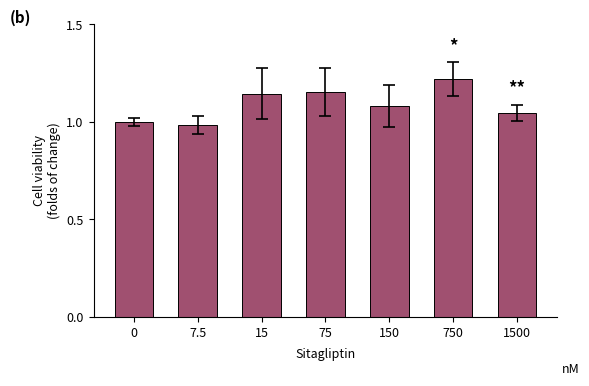

What is the difference between the values at 750 and 15?

0.1